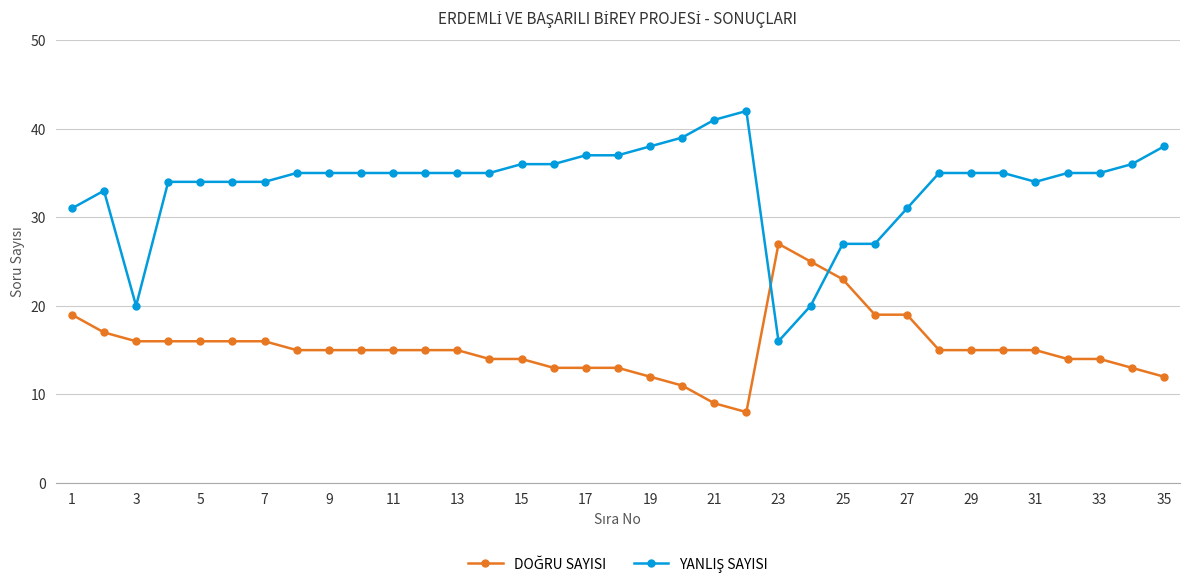

What is the greatest value displayed?

42